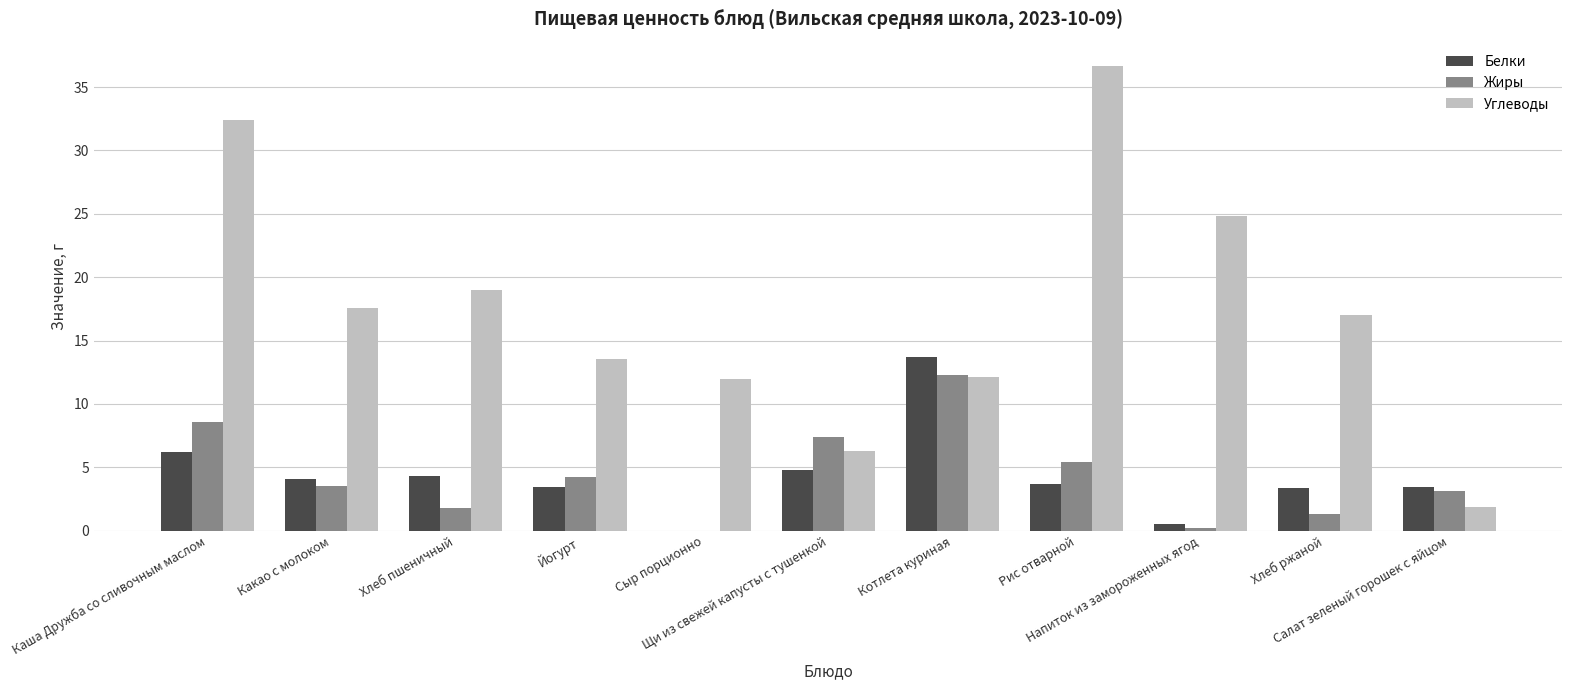

What is the sum of the Углеводы values at Щи из свежей капусты с тушенкой and Напиток из замороженных ягод?

31.2